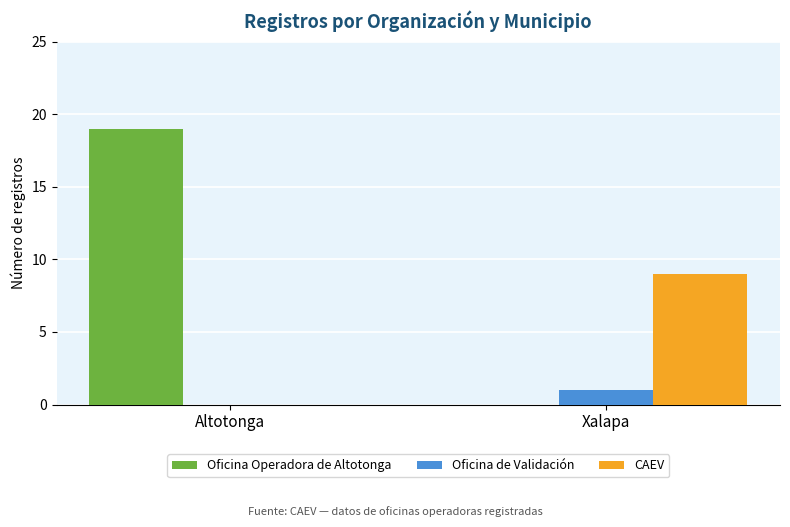

What is the sum of all Oficina de Validación values?

1